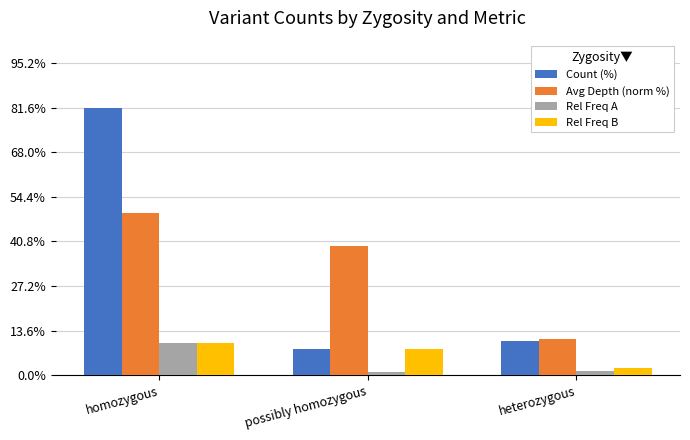

The Count (%) series shows 81.6 at homozygous. True or false?

True